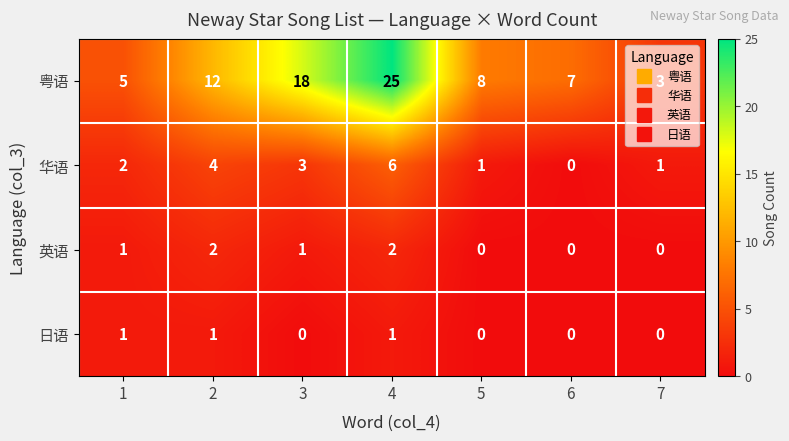

What is the spread (max minus min) of values at 1?

4